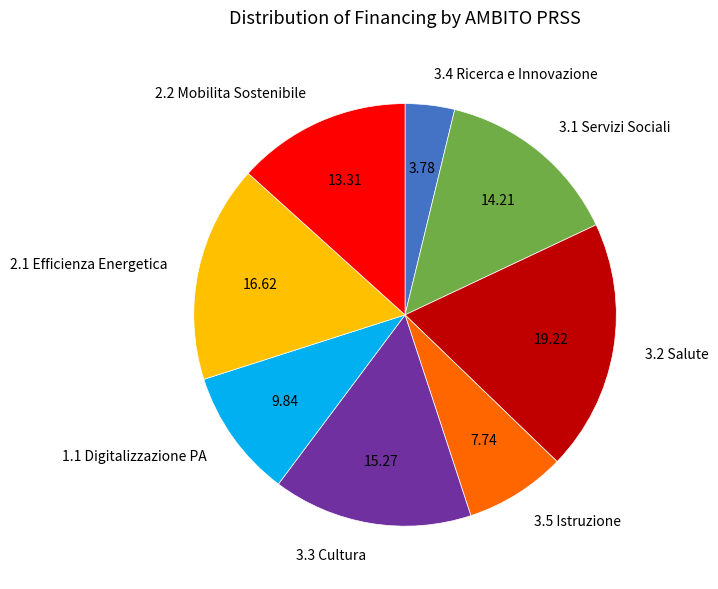

Which category has the smallest portion of the pie?

3.4 Ricerca e Innovazione